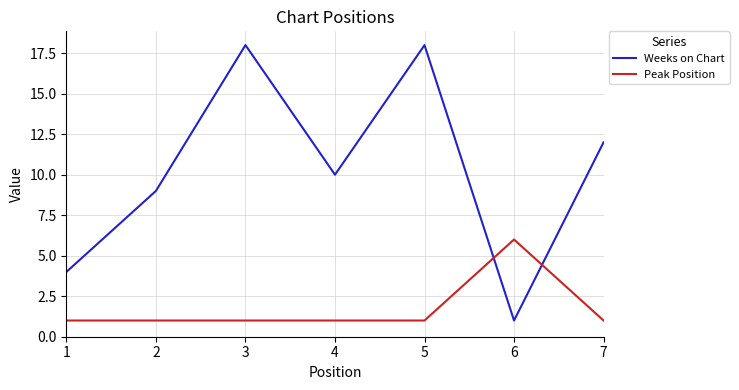

Rank the series by their maximum value, from highest to lowest.

Weeks on Chart, Peak Position